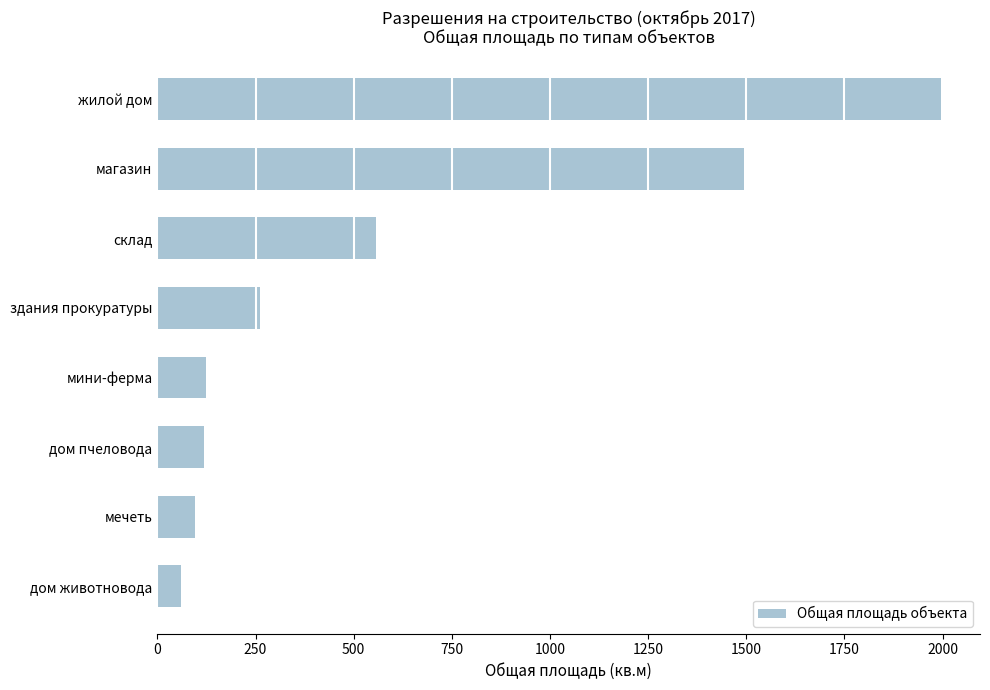

What is the label of the 8th bar from the top?

дом животновода